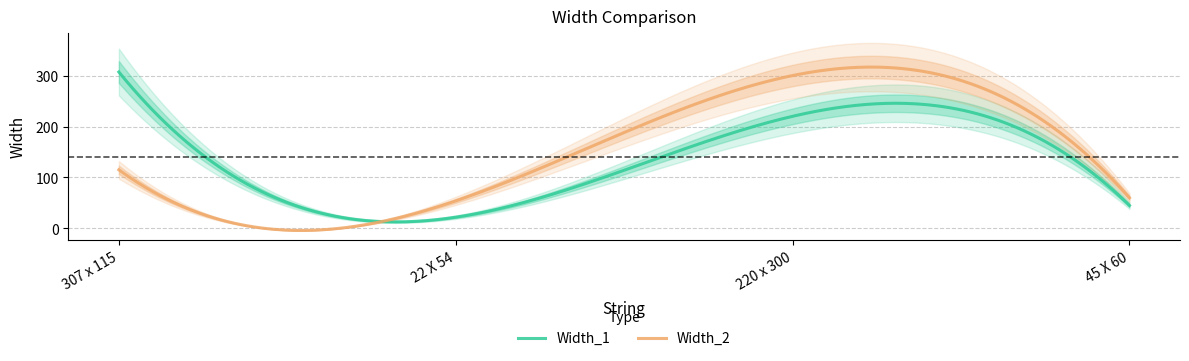

Rank the series by their maximum value, from highest to lowest.

Width_1, Width_2